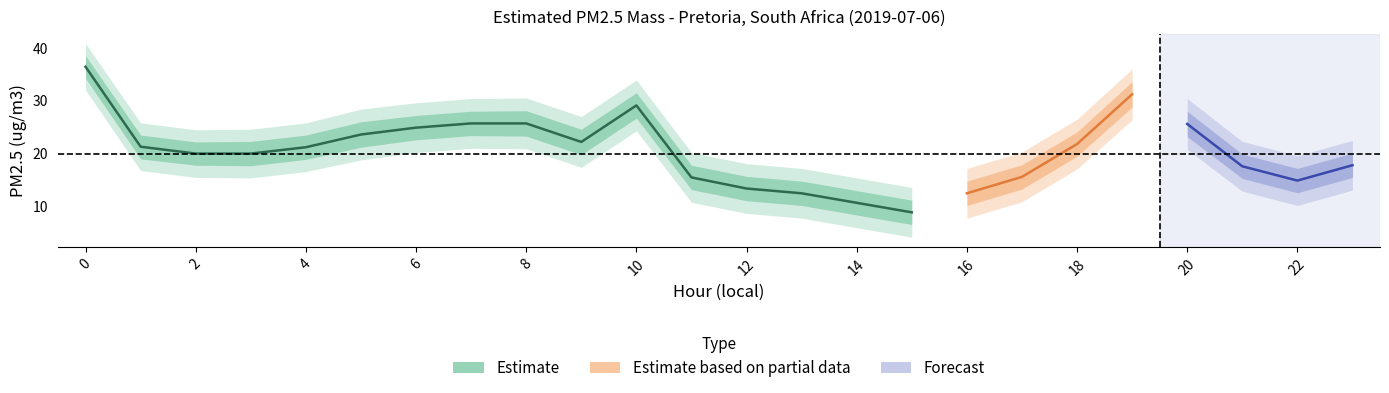

How many values in the upper_band series are below 23?

12